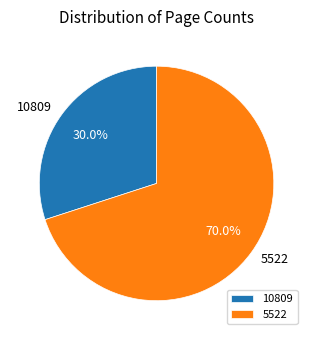

What is the total percentage of 10809 and 5522?

100.0%